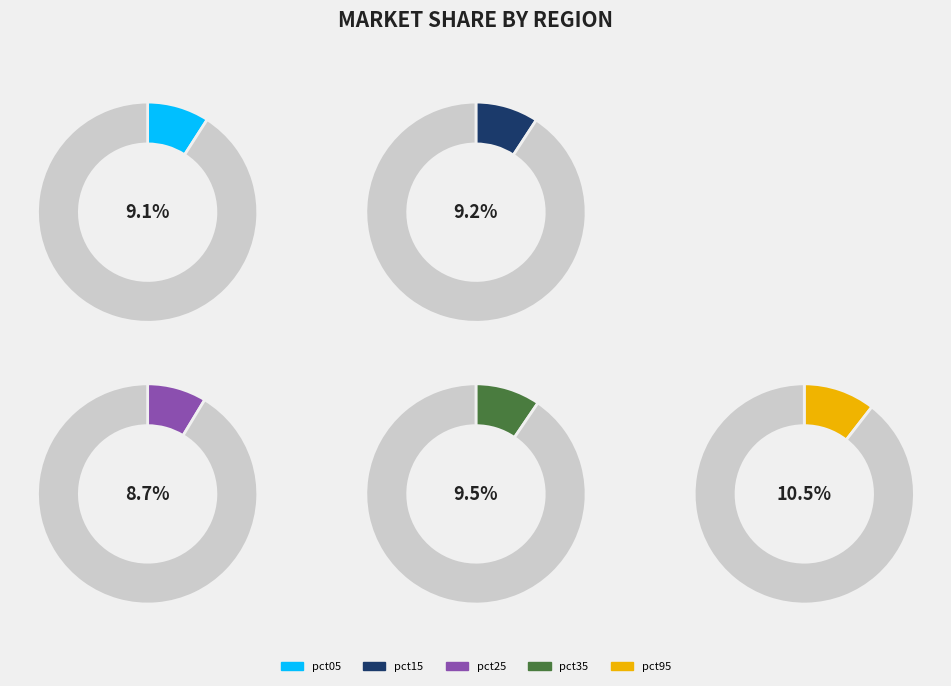

Which slice is the smallest?

pct25